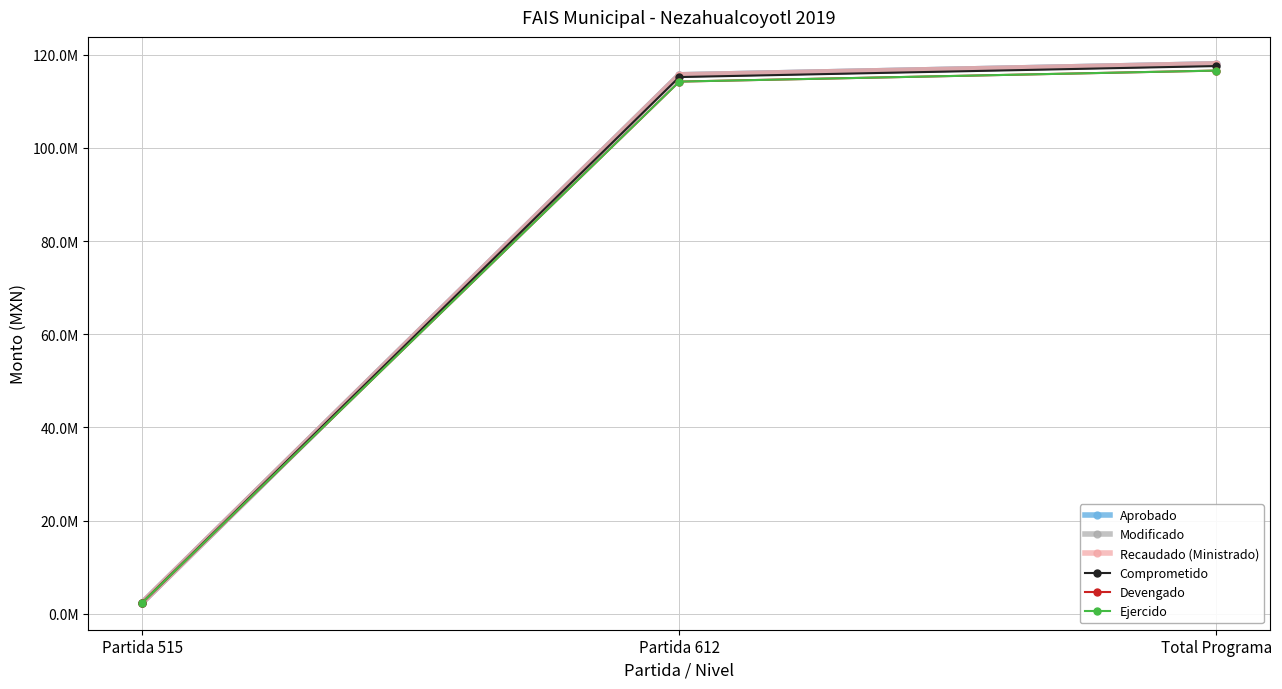

Is this an area chart (filled region under the line)?

No